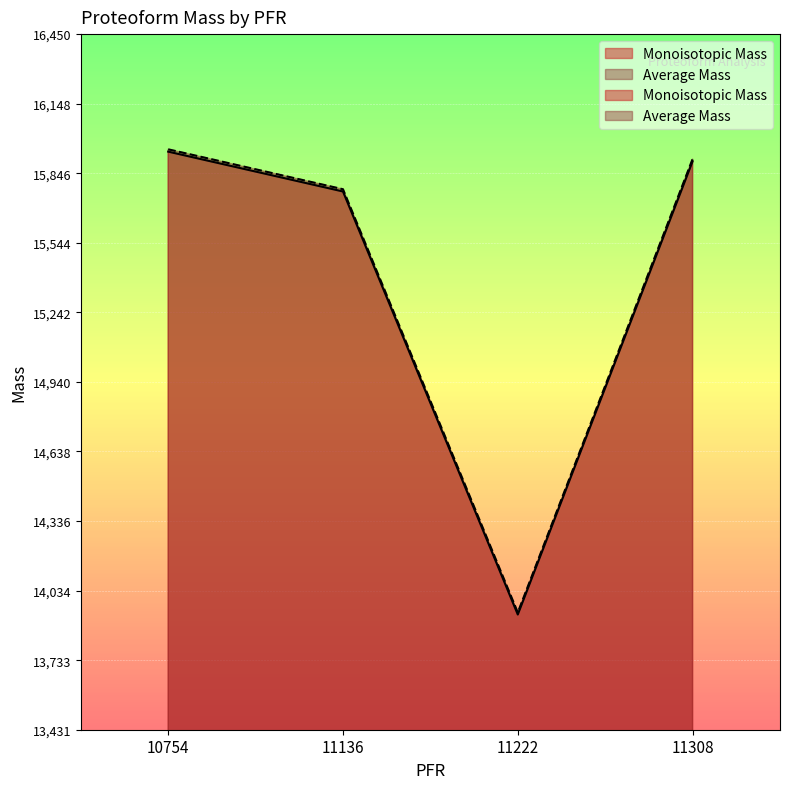

What is the value of the Average Mass point at the 4th from the left?

15908.3